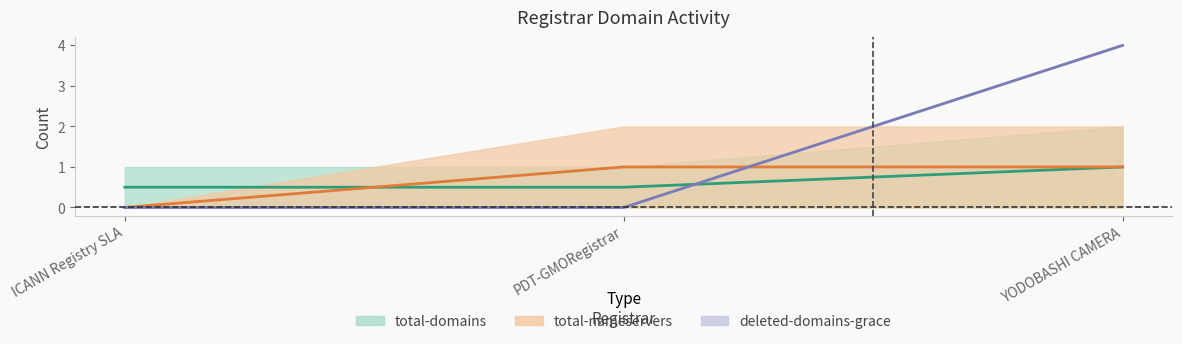

Rank the categories by total-nameservers value from lowest to highest.

ICANN Registry SLA, PDT-GMORegistrar, YODOBASHI CAMERA